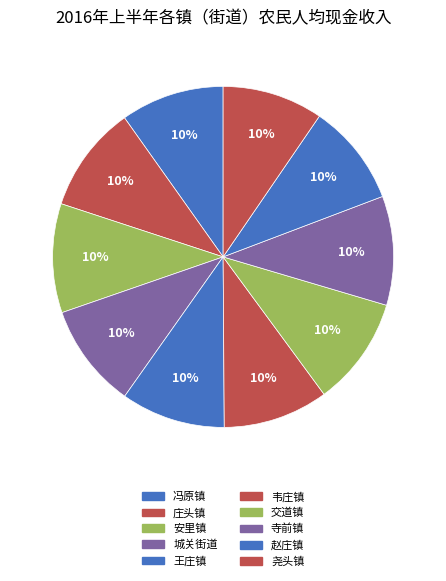

How many slices are in this pie chart?

10